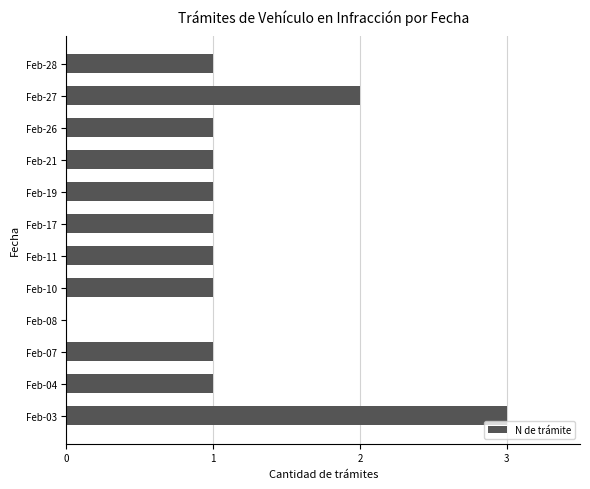

The value at Feb-04 is 2. True or false?

False